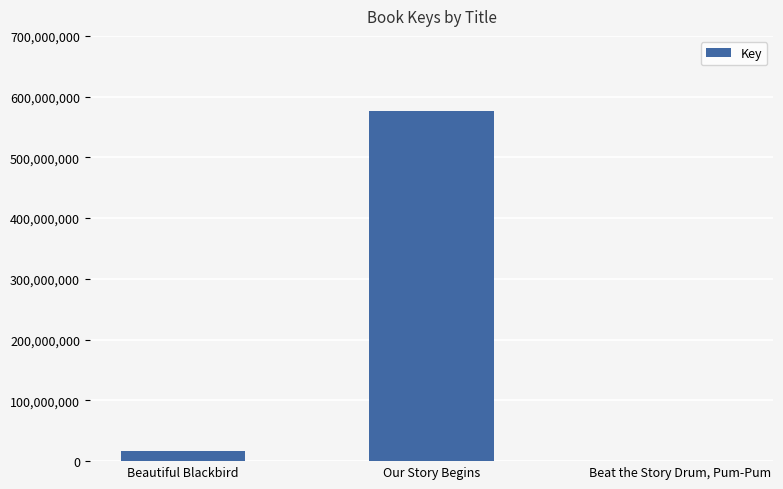

At which label is the value closest to 287777990?

Beautiful Blackbird